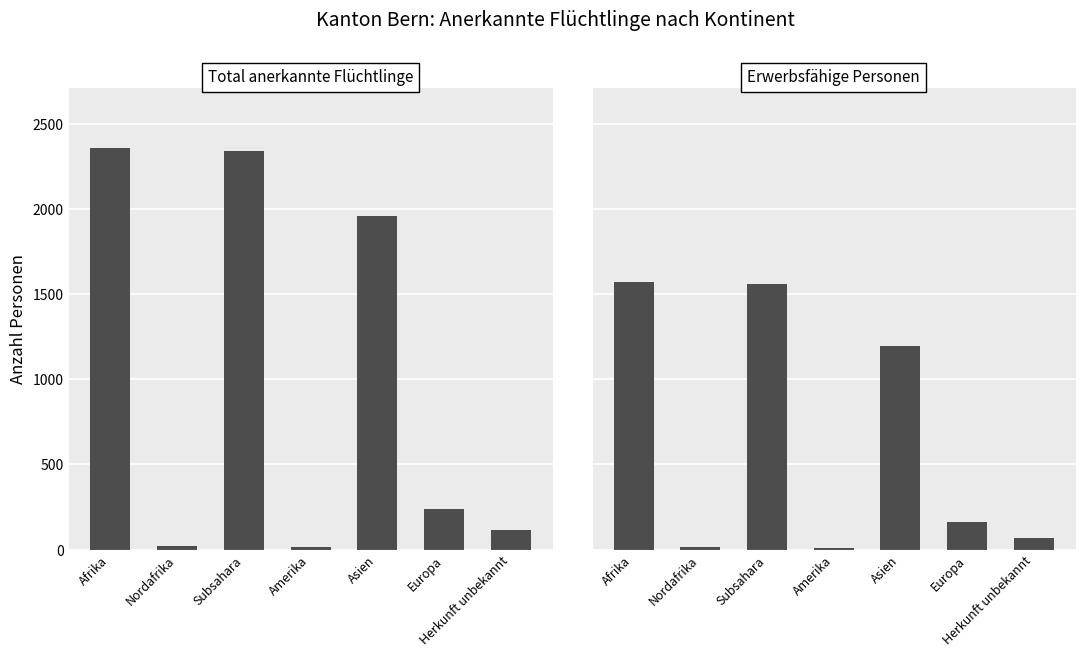

At which label does Total anerkannte Flüchtlinge reach its peak?

Afrika